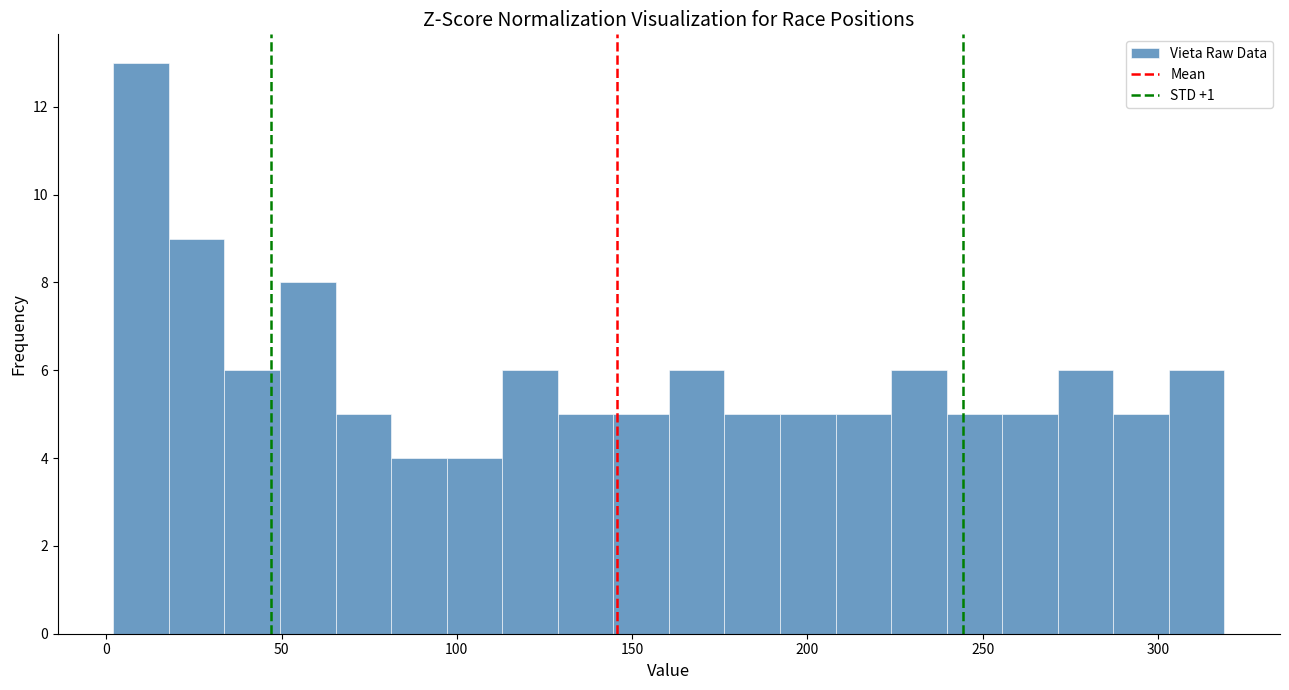

Around what value on the x-axis is the tallest bar? Give the approximate position of its centre, as read against the axis.

10